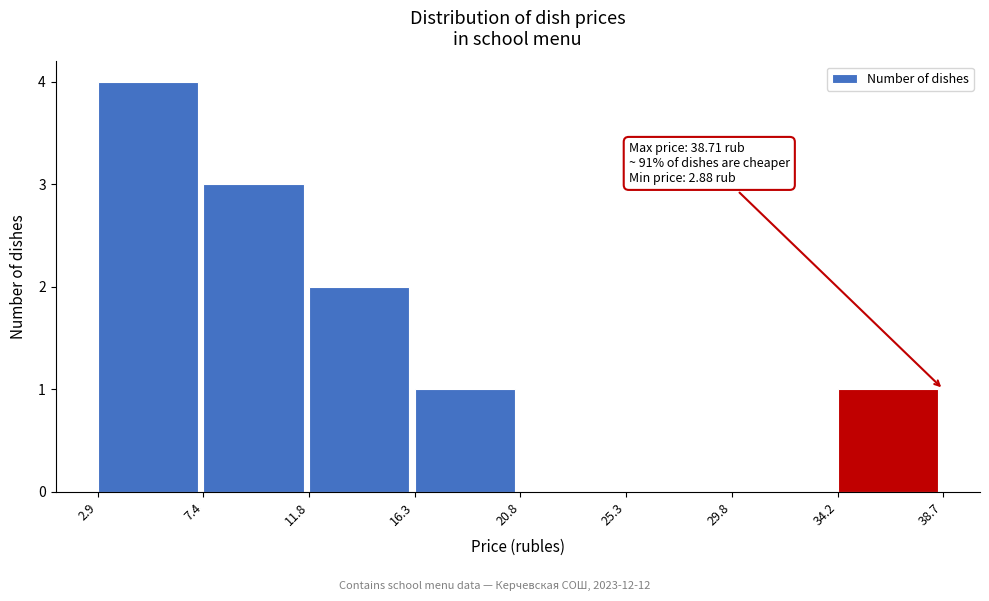

Which range on the x-axis has the tallest bar?

2.9 to 7.4